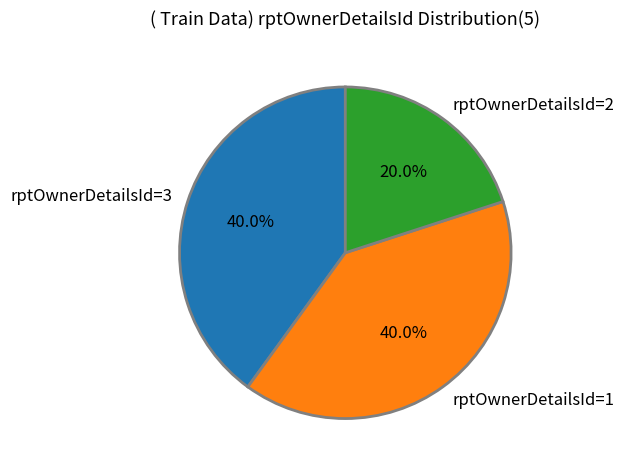

To the nearest percent, what is the average slice percentage?

33%